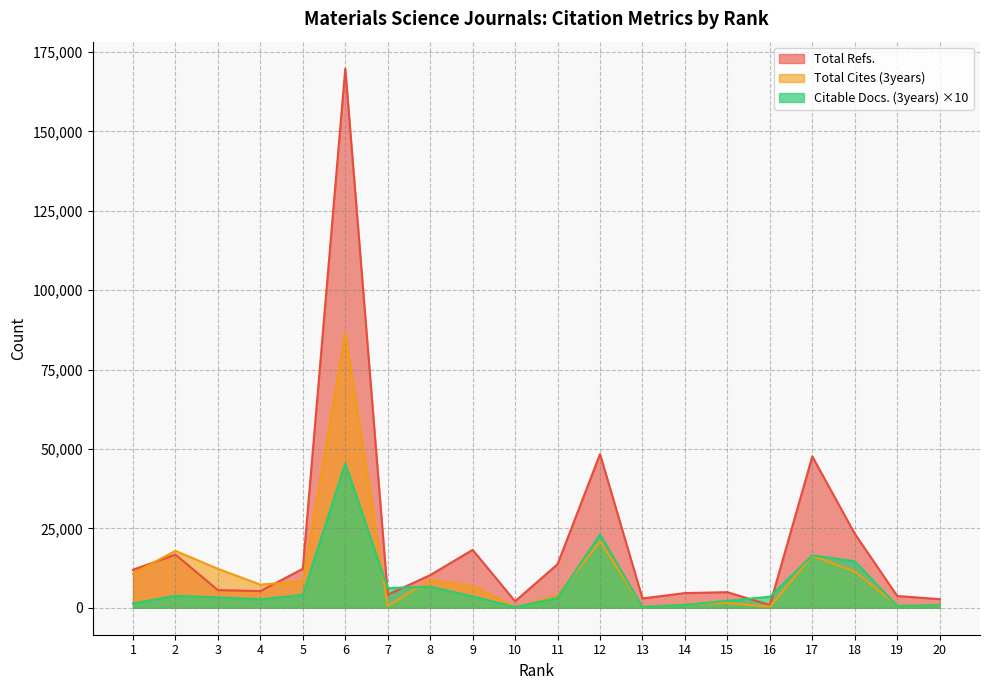

What is the difference between the second highest and minimum values in the Total Refs. series?

47558